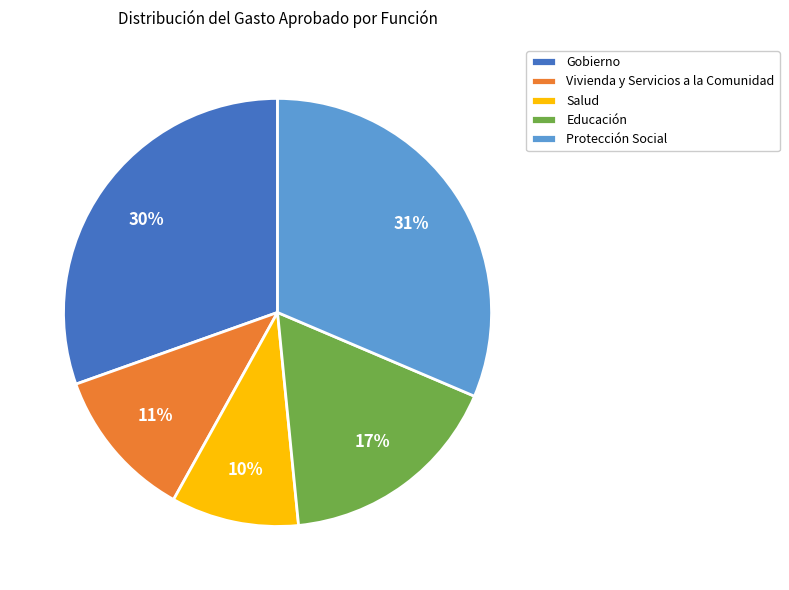

Which slice is the largest?

Protección Social